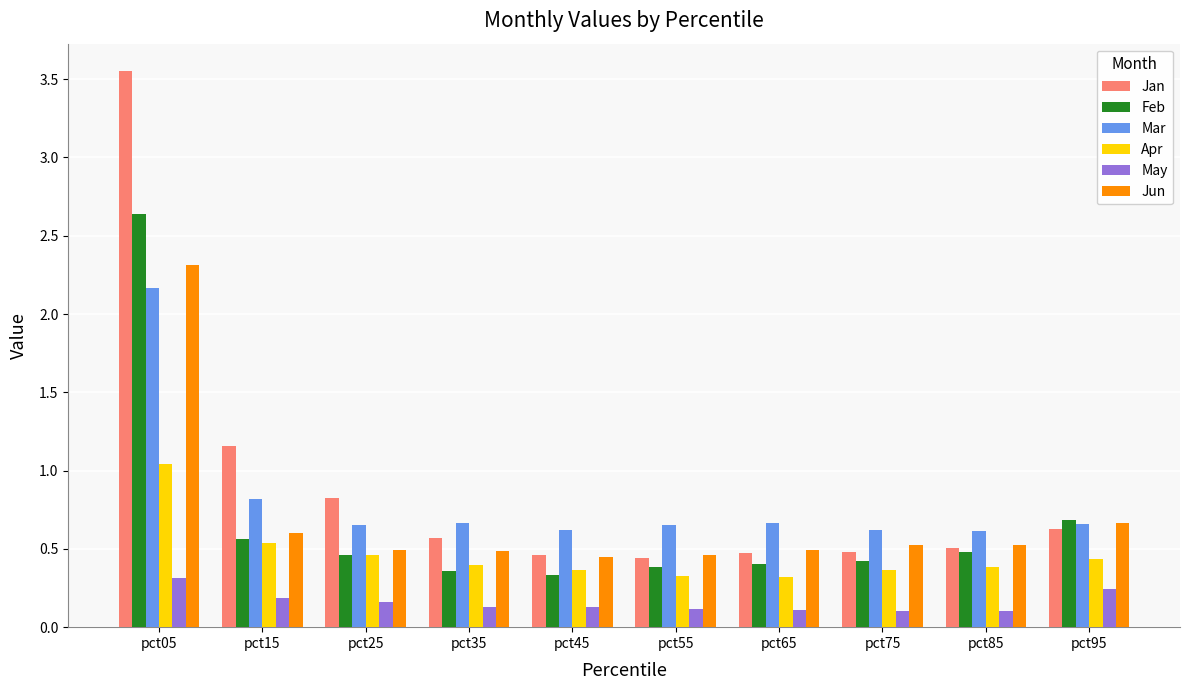

The Jan series shows 0.3 at pct25. True or false?

False